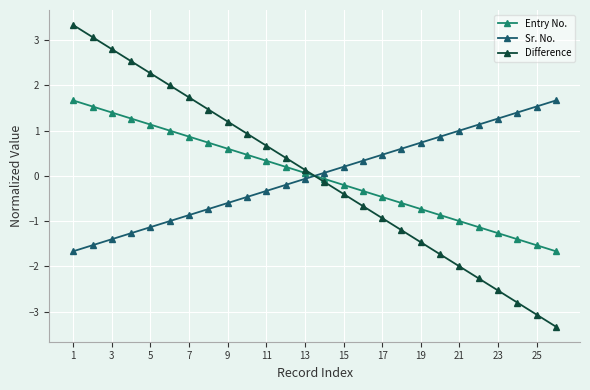

How many intersections are there between Sr. No. and Difference?

1